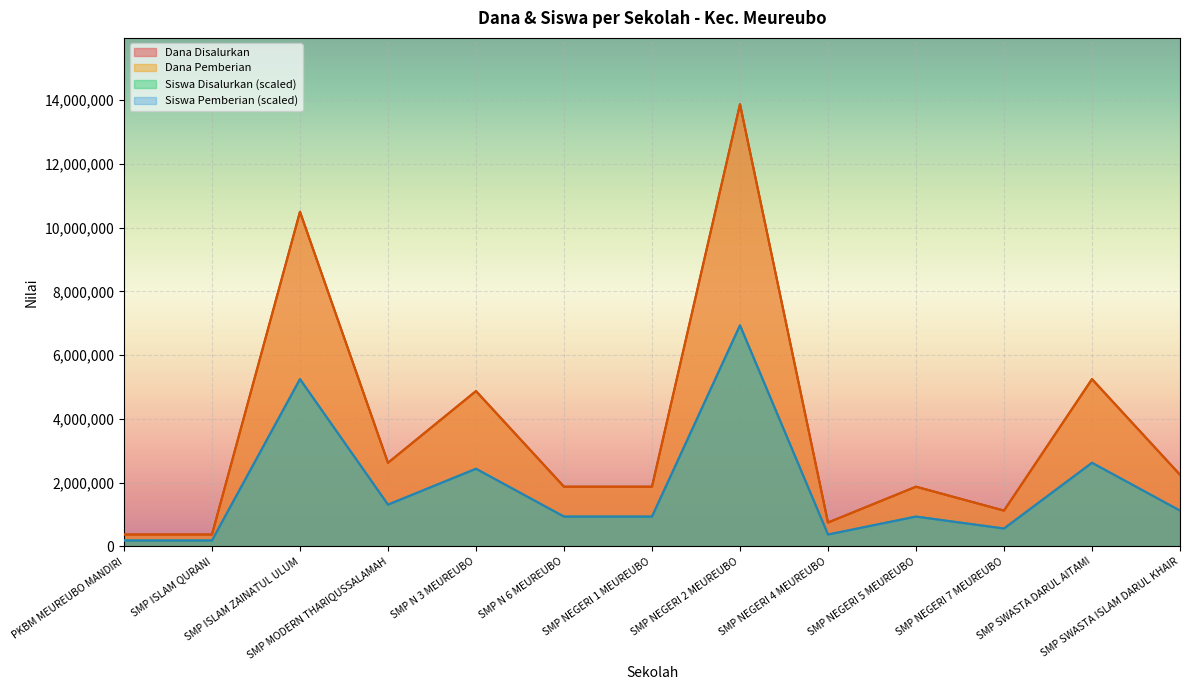

Which category has the lowest value across all series?

PKBM MEUREUBO MANDIRI